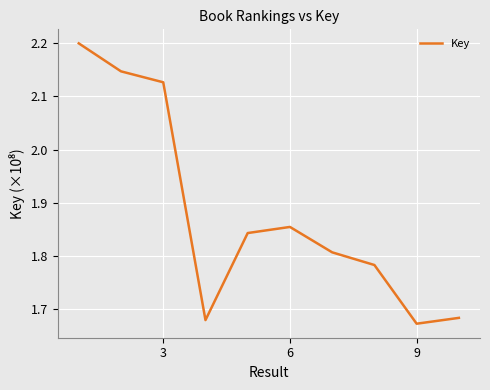

What is the maximum value shown in the chart?

2.2